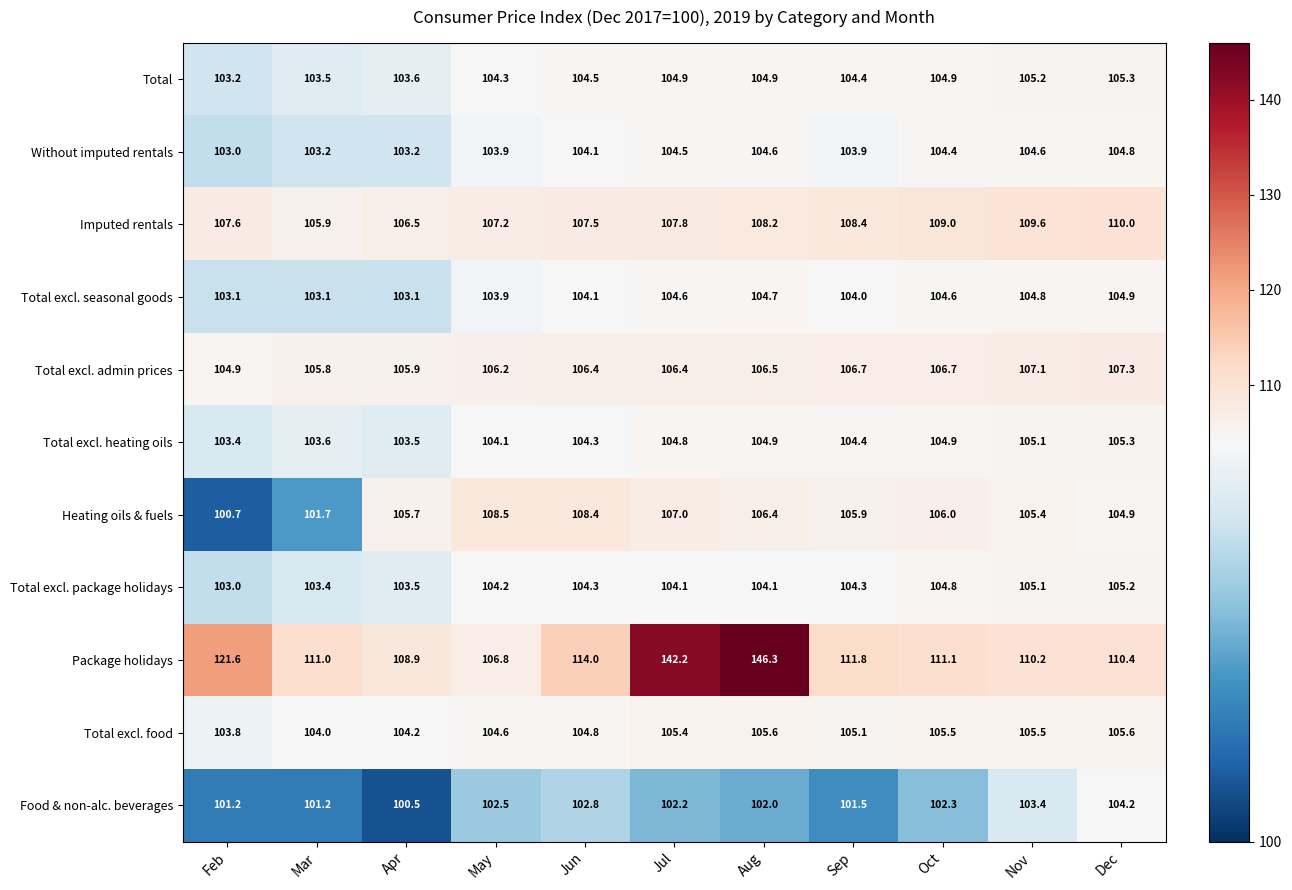

Which category has the lowest value across all series?

Apr